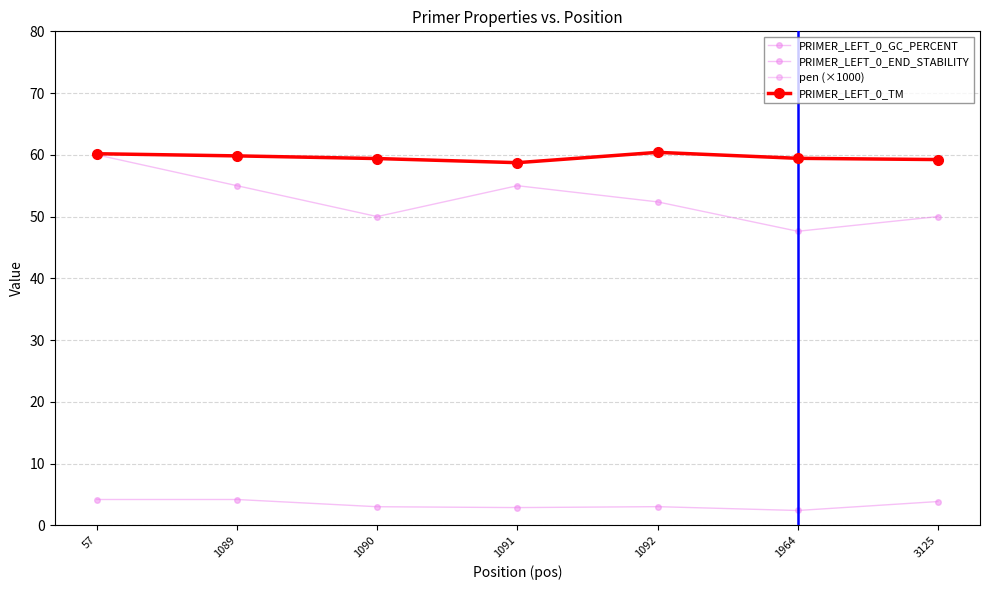

What is the sum of all PRIMER_LEFT_0_TM values?

417.2